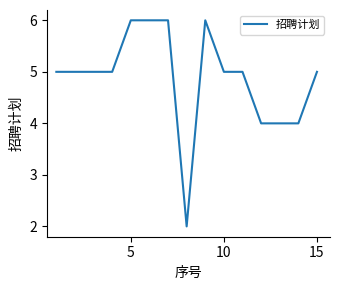

What is the maximum value shown in the chart?

6